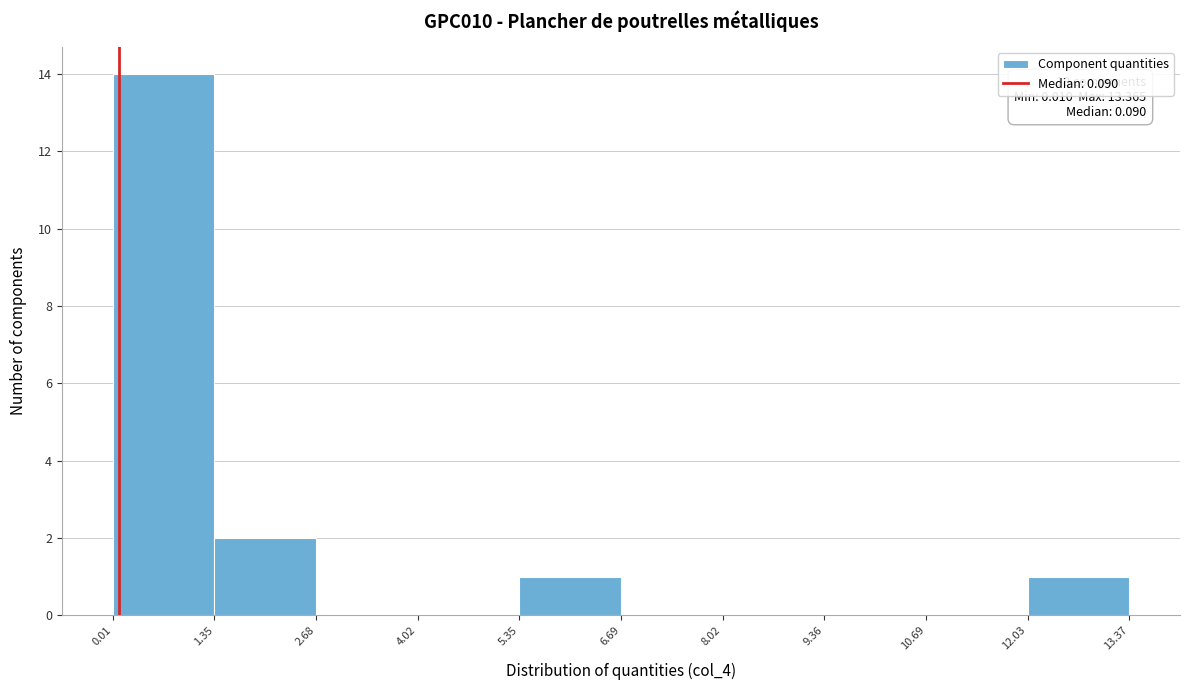

Which range on the x-axis has the tallest bar?

0.01 to 1.35